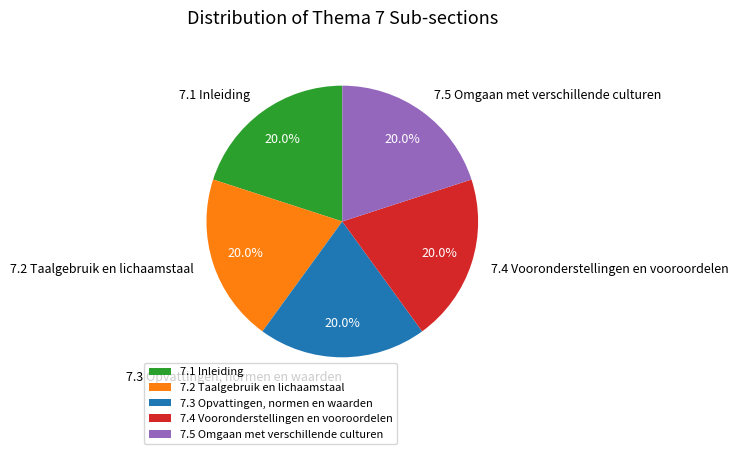

Is it true that 7.4 Vooronderstellingen en vooroordelen is 8% of the pie?

False